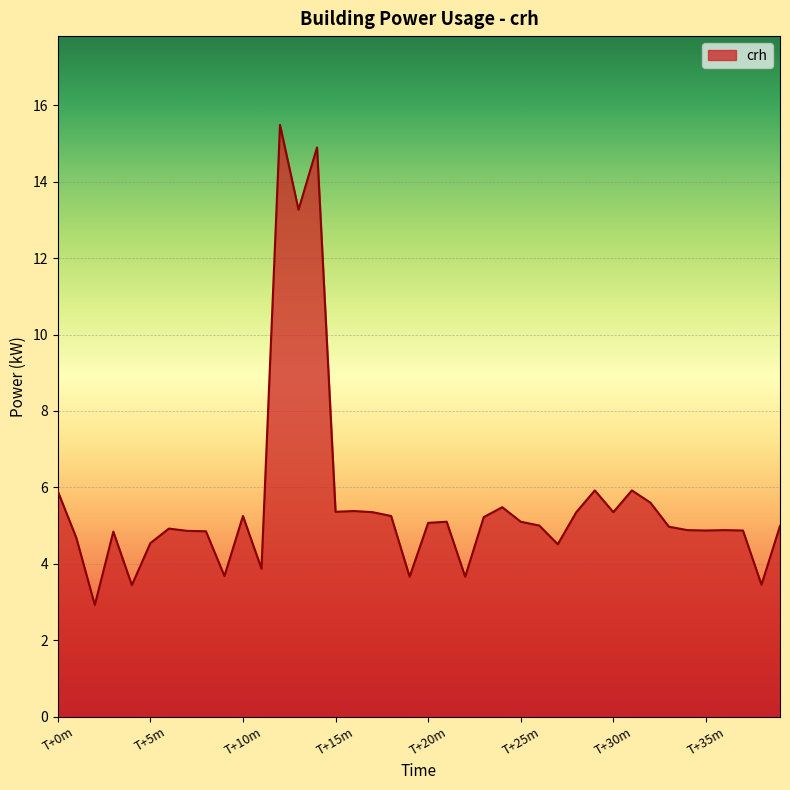

How many lines are shown in the chart?

1